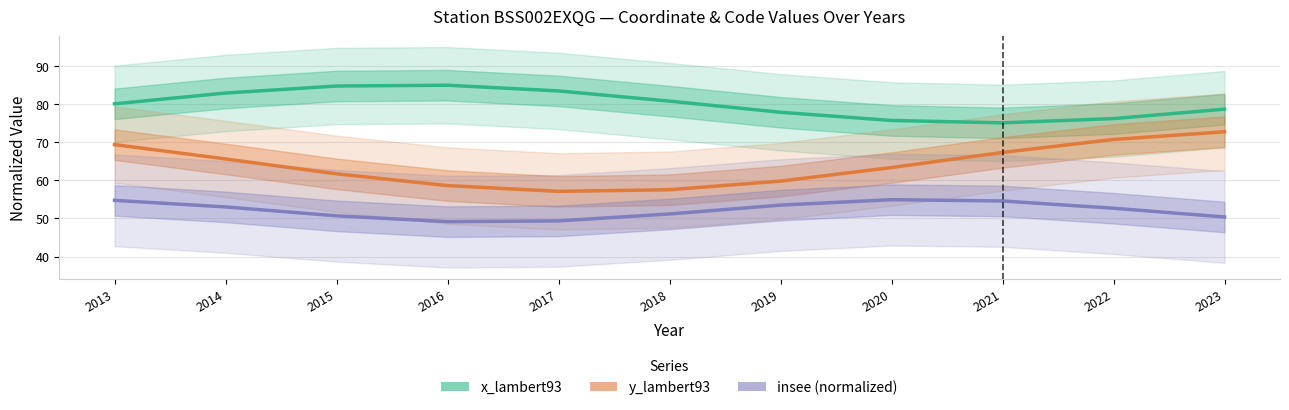

True or false: x_lambert93 and insee (normalized) intersect in this chart.

False